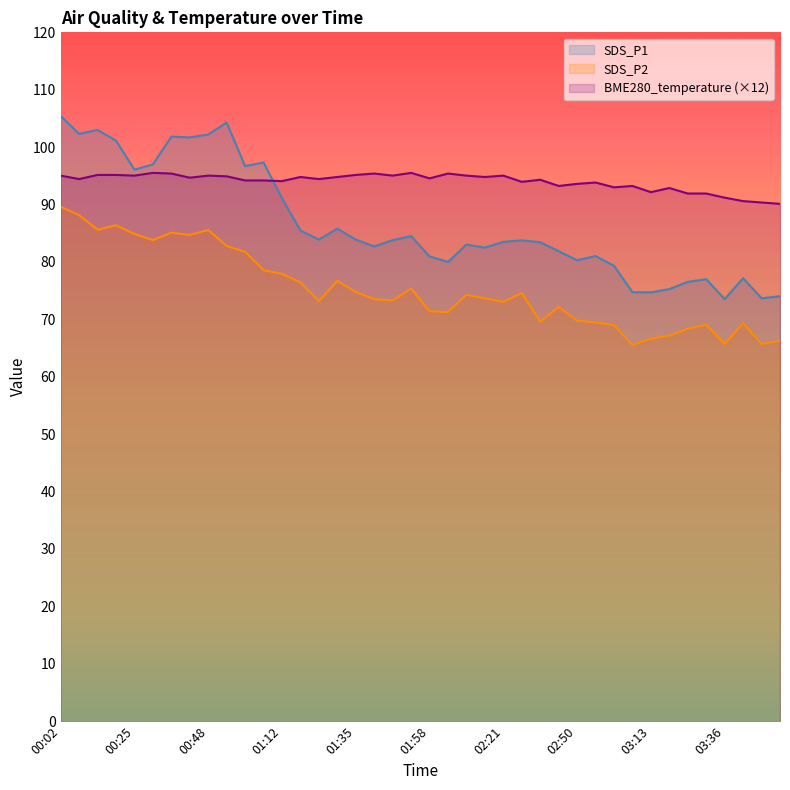

True or false: SDS_P1 and SDS_P2 intersect in this chart.

False